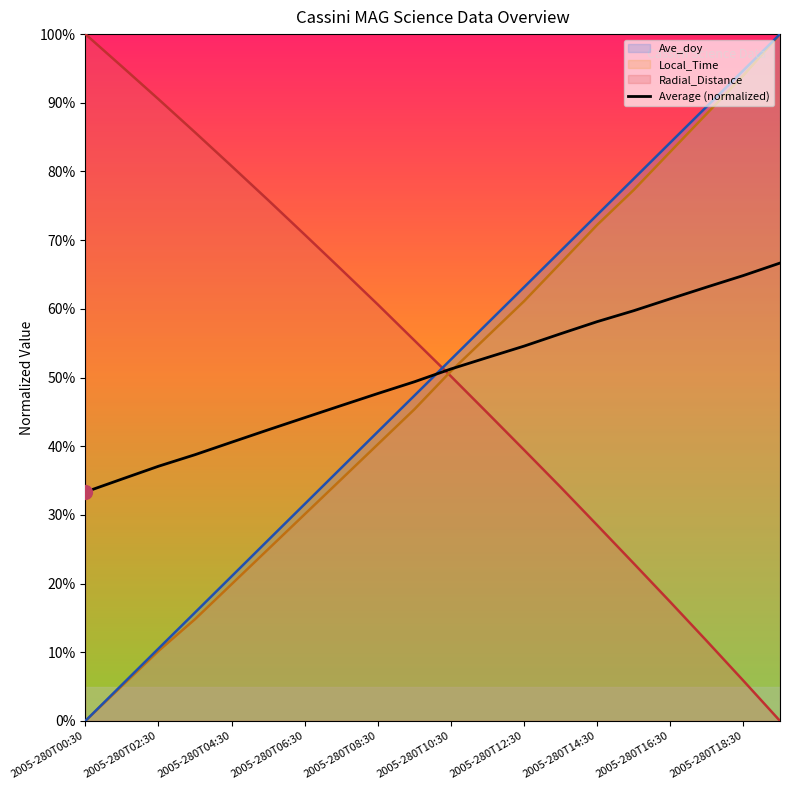

Reading left to right, extract all data points from this chart.

33.3	35.2	37.1	38.8	40.6	42.4	44.2	45.9	47.7	49.4	51.2	52.9	54.6	56.4	58.1	59.7	61.5	63.2	64.9	66.7